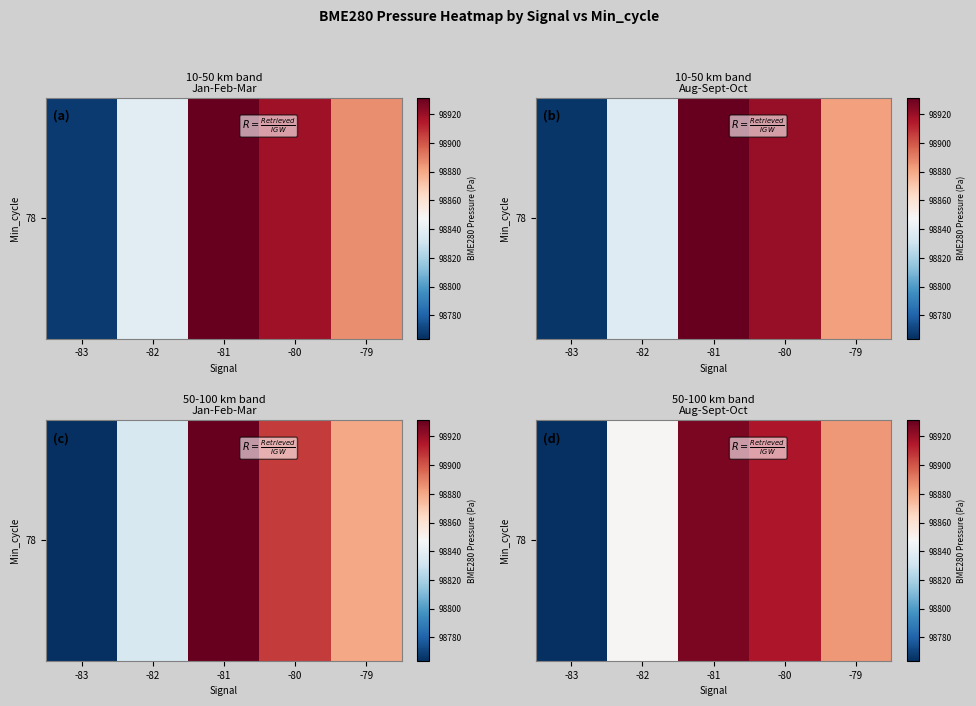

What is the greatest value displayed?

98926.8